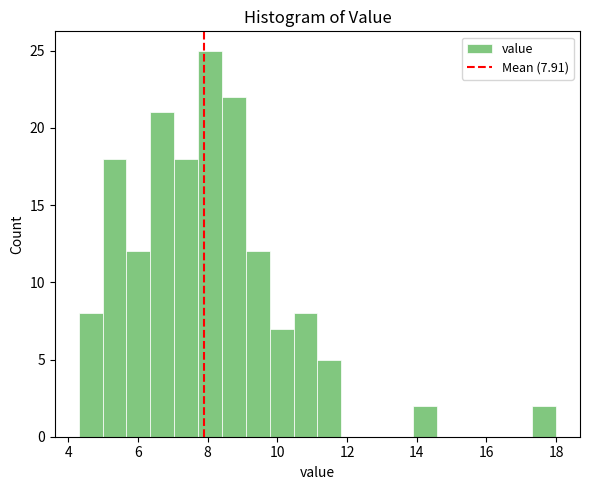

Around what value on the x-axis is the tallest bar? Give the approximate position of its centre, as read against the axis.

8.0